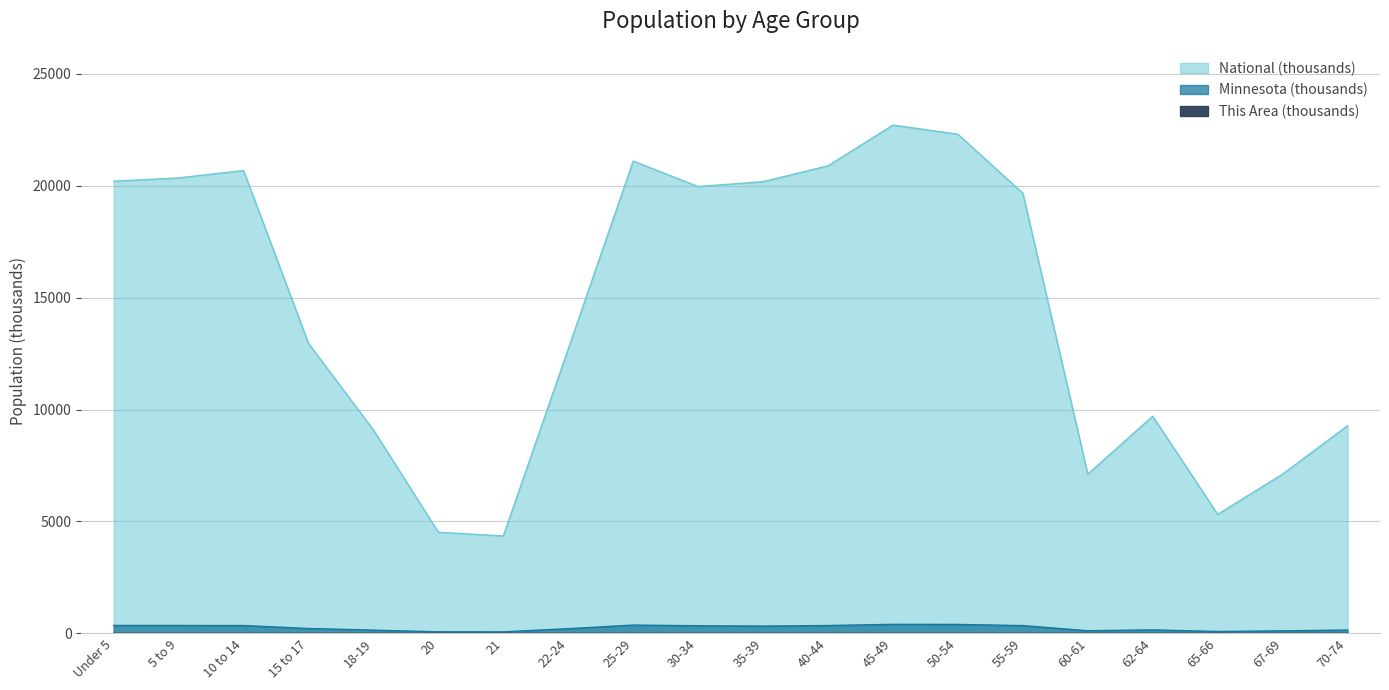

What is the sum of all This Area values?

6.7